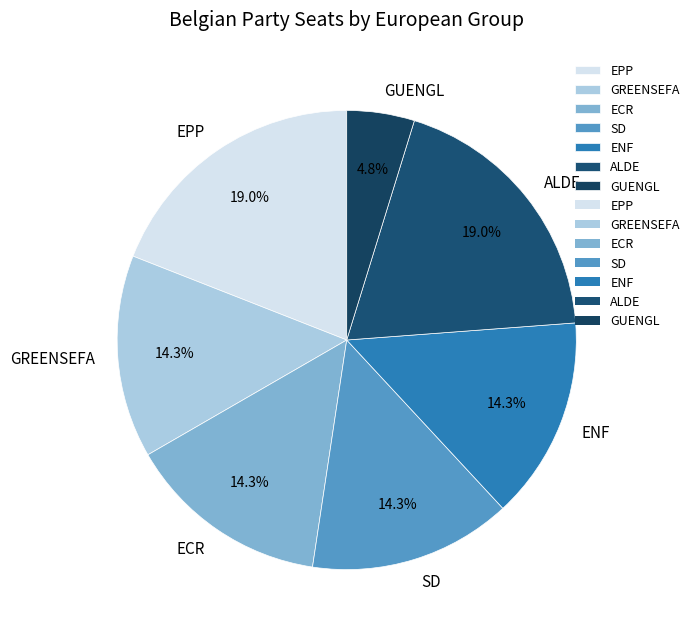

To the nearest percent, what percentage of the pie is EPP?

19%